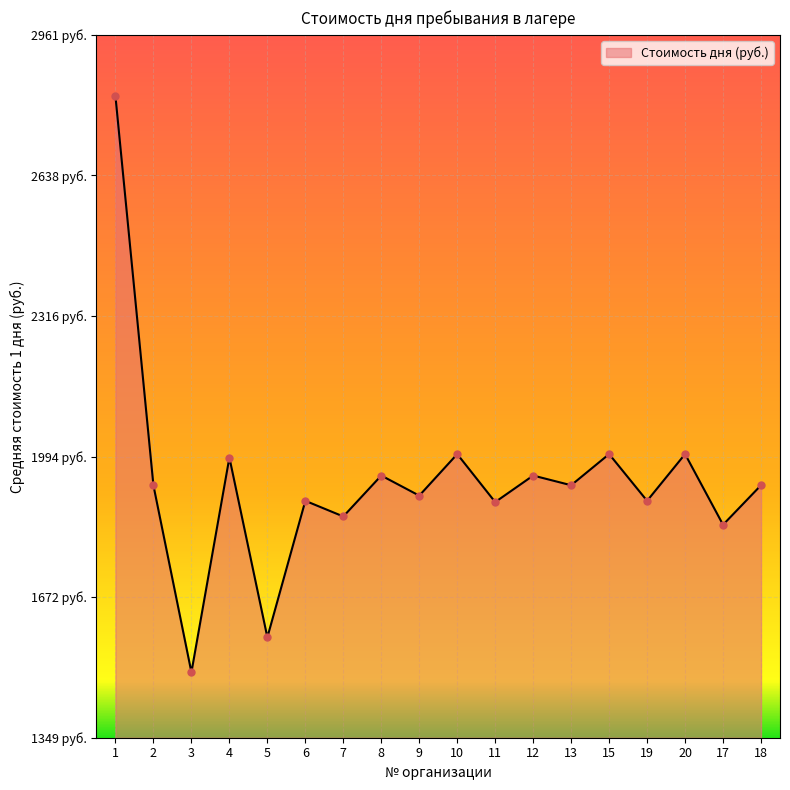

Approximately how many times larger is the value at 19 compared to 3?

1.3